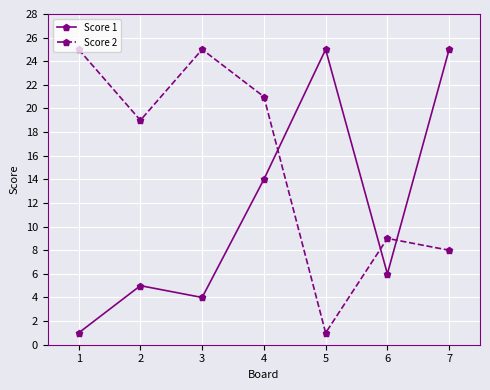

How many times do Score 1 and Score 2 cross each other?

3